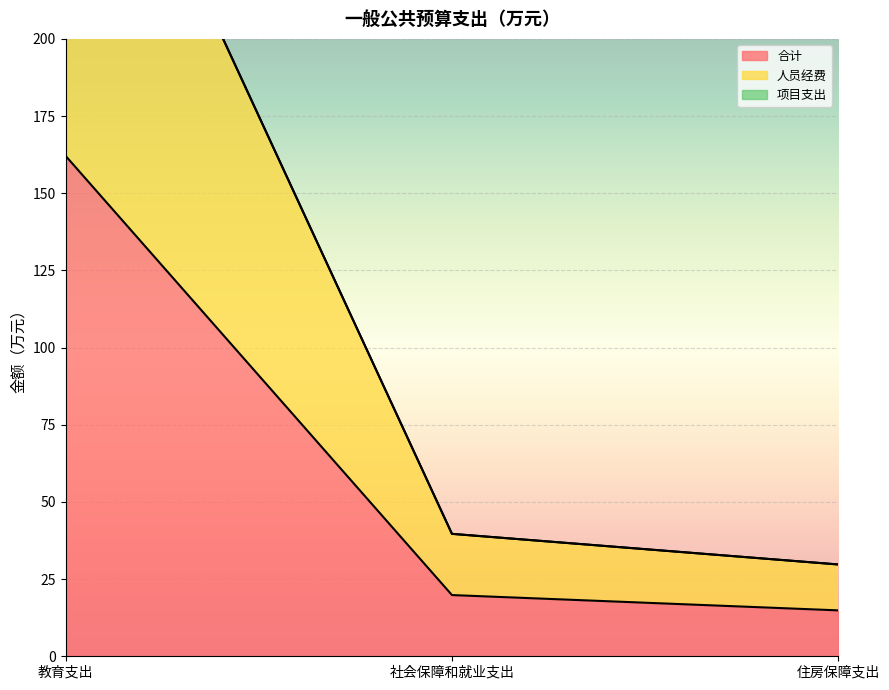

At how many categories does at least one series exceed 301?

1